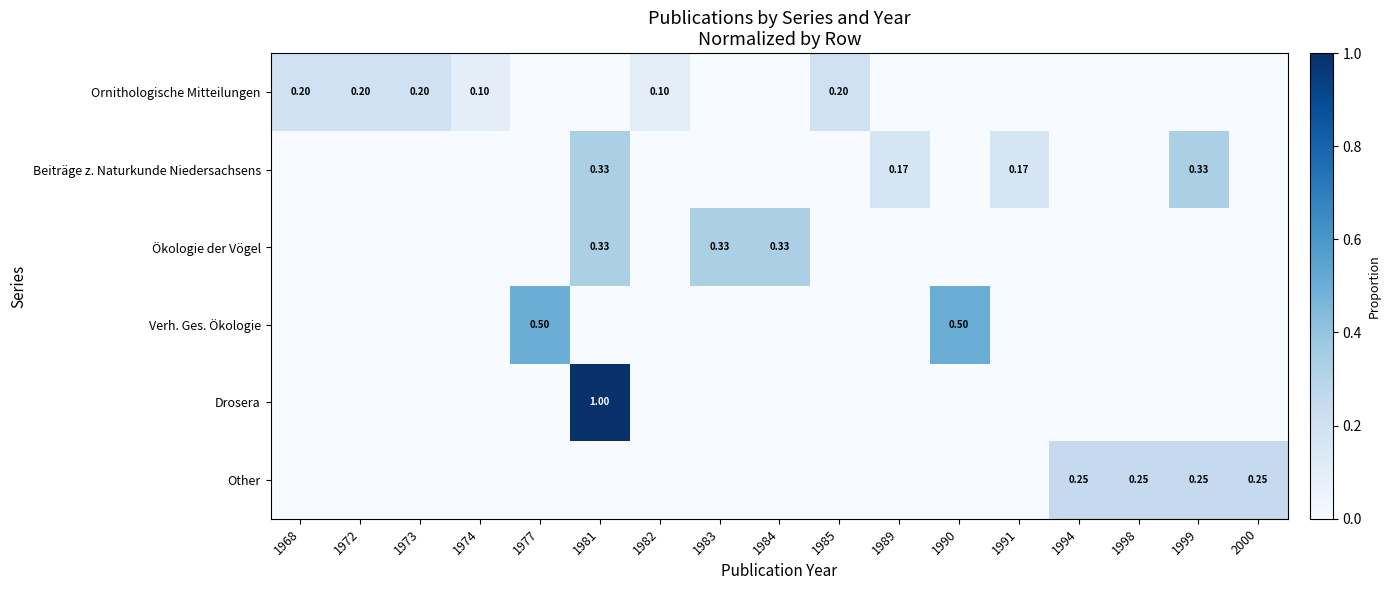

Which series changed the most between 1989 and 1999?

Other